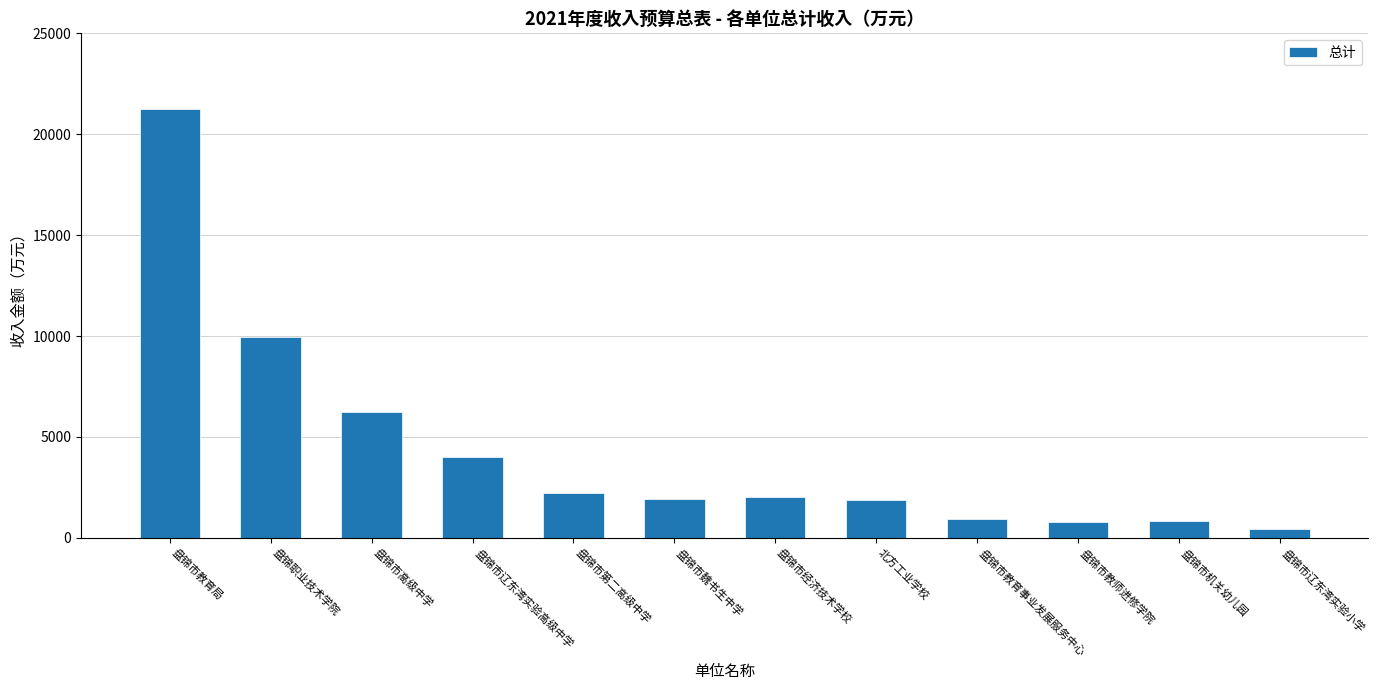

What is the label of the 3rd bar from the right?

盘锦市教师进修学院